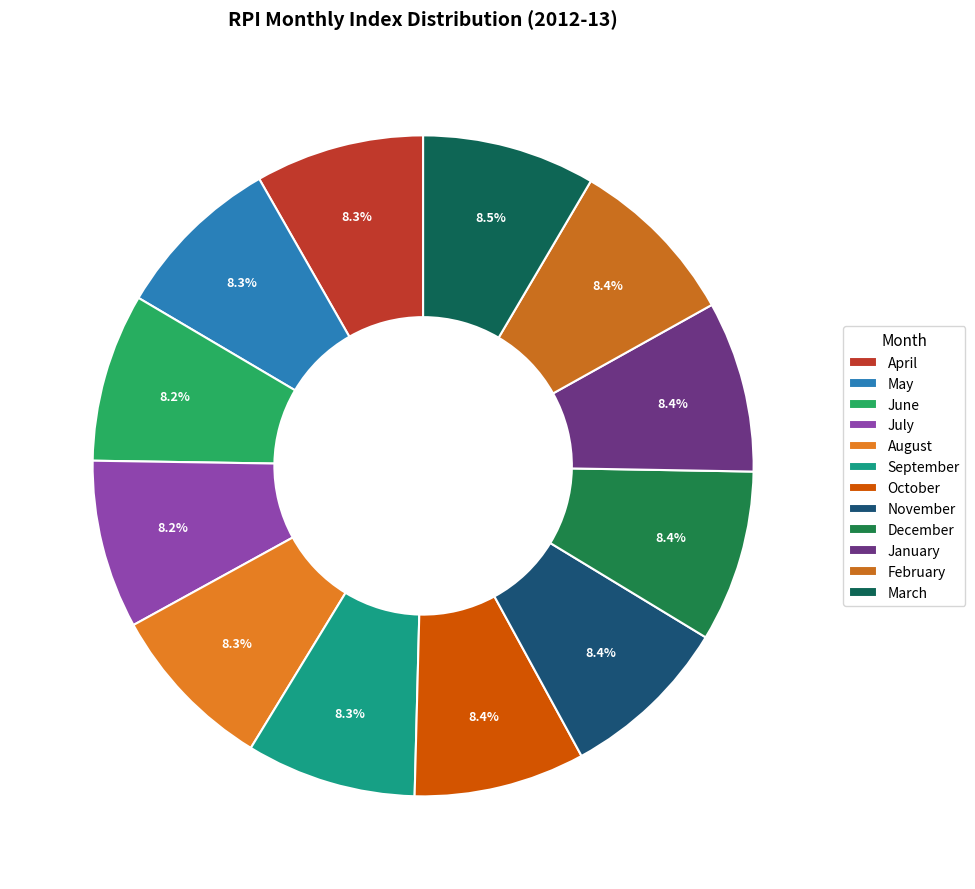

What is the ratio of the value at June to the value at November?

1.0